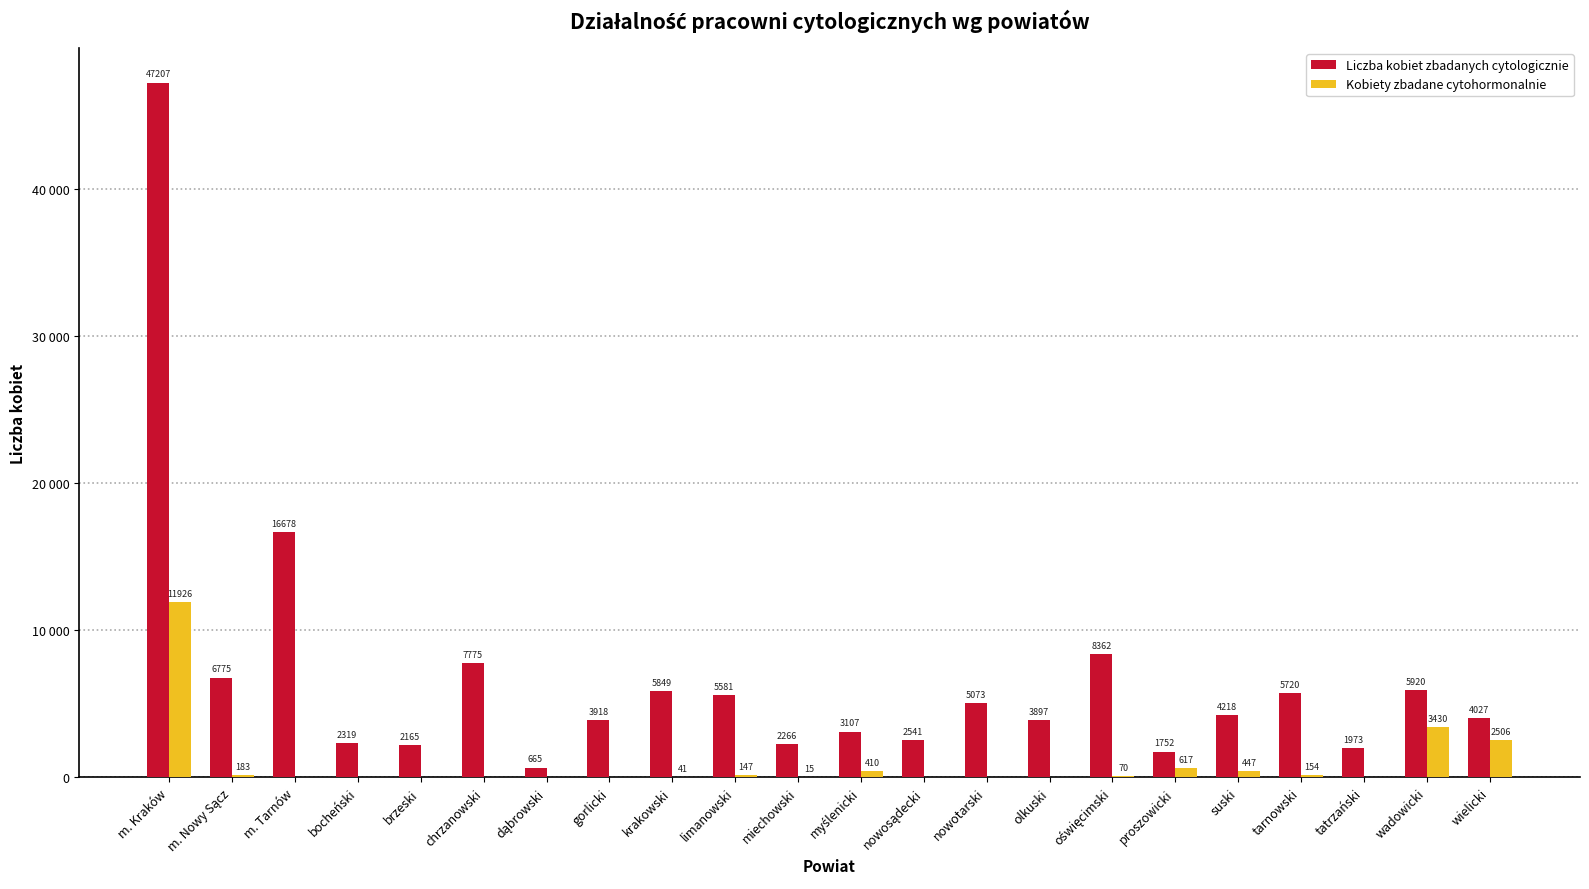

Is it true that Kobiety zbadane cytohormonalnie equals 0 at m. Tarnów?

True